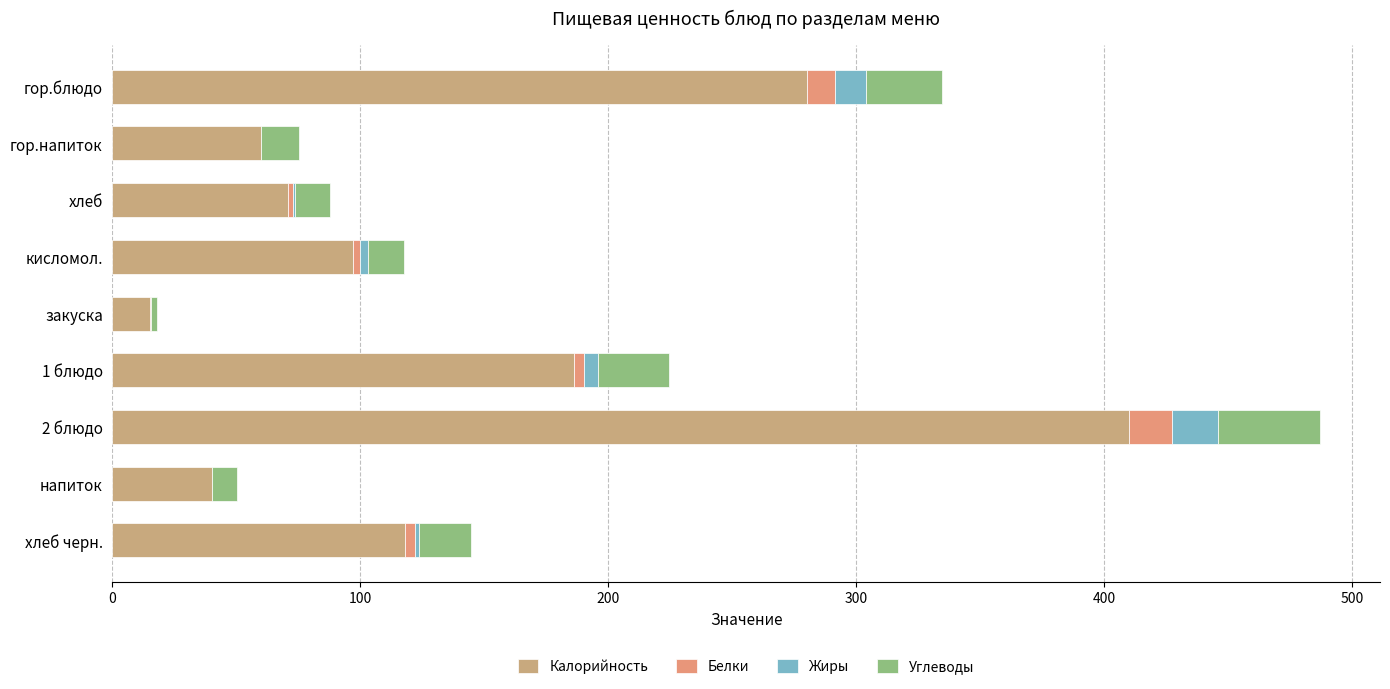

How many series are shown in this chart?

4